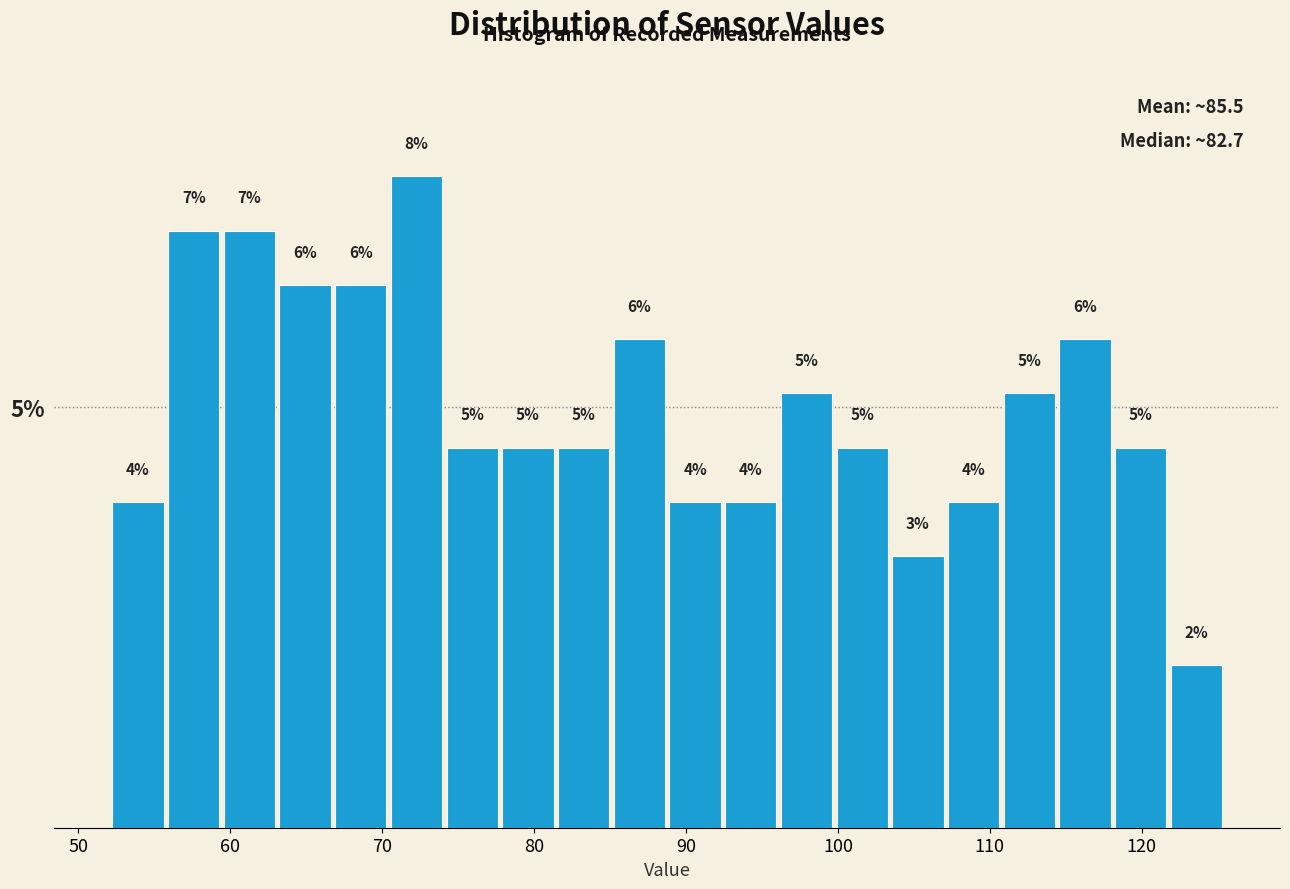

Read against the x-axis, roughly where is the centre of the tallest bar?

72